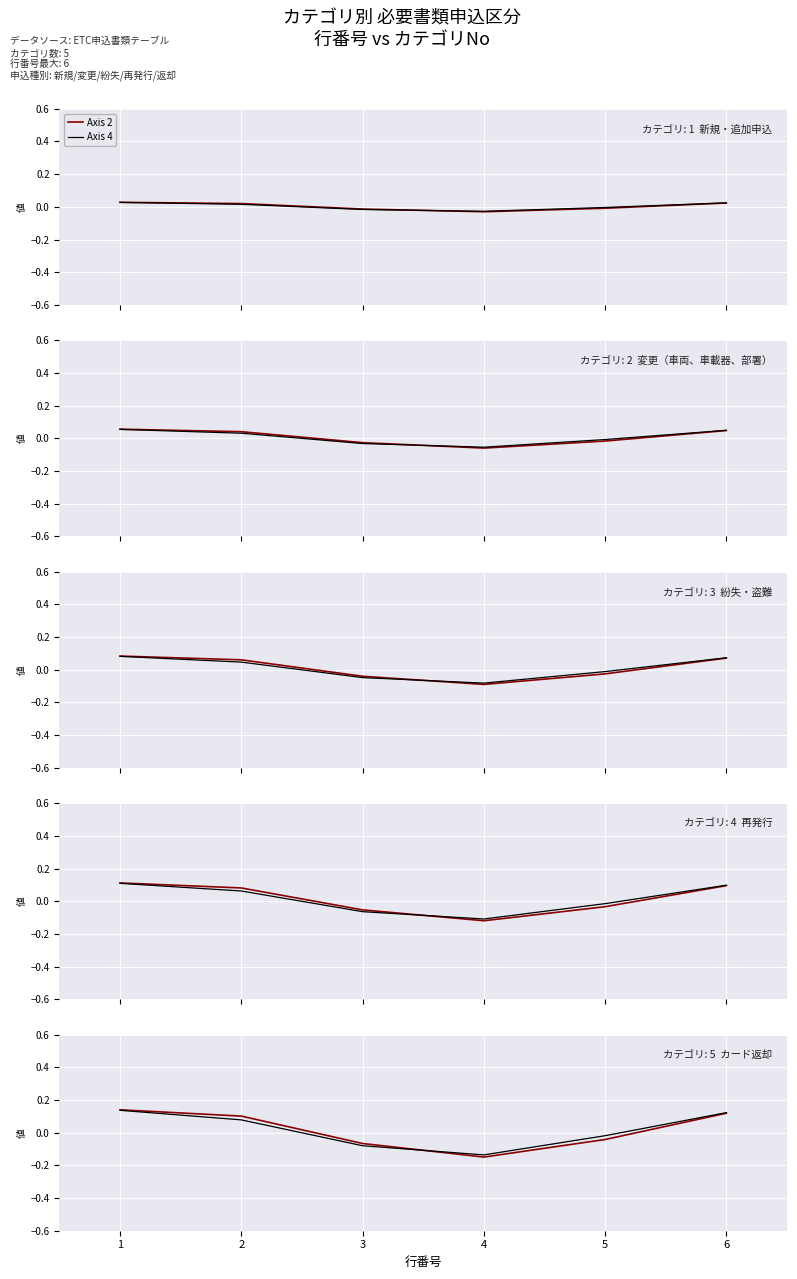

True or false: Axis 2 has a value of 0.1 at 1.

True